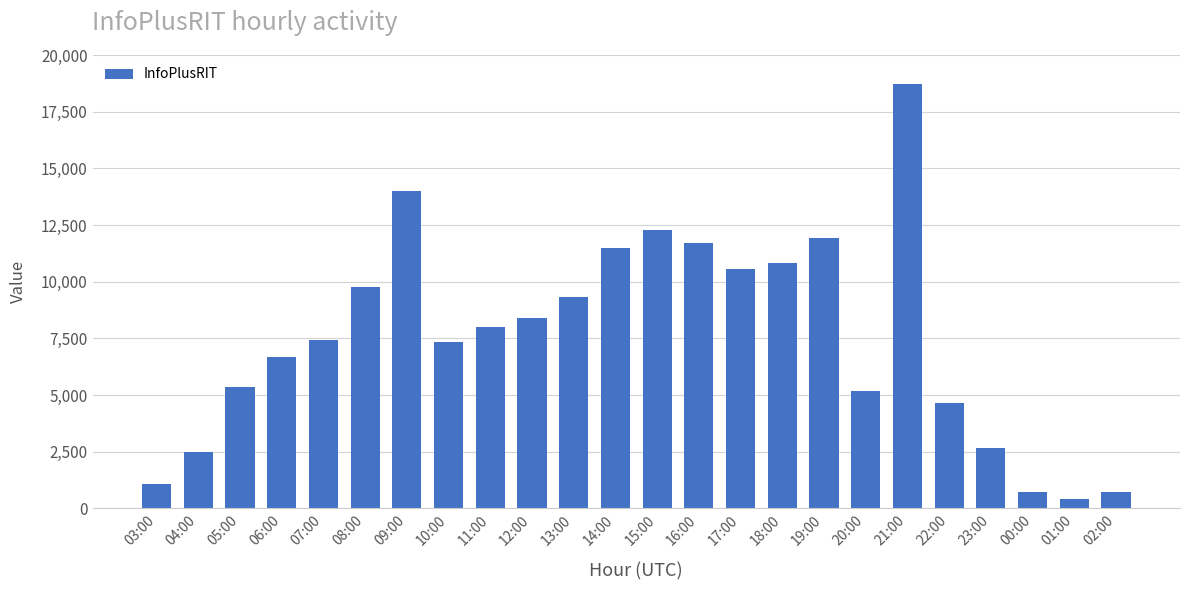

How many values are below 8008?

12